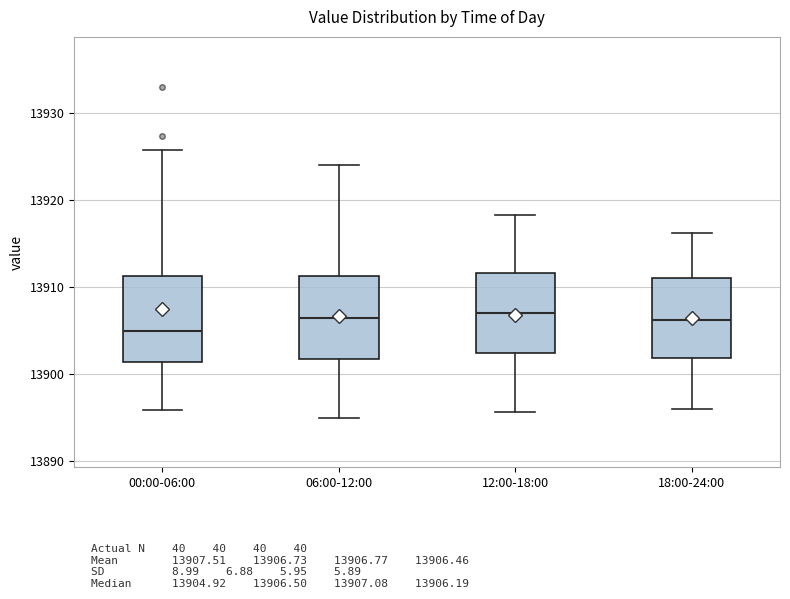

Where does the upper whisker of the box for 06:00-12:00 end on the y-axis? The values are not printed on the chart, so give them approximately, as read against the axis.

13924